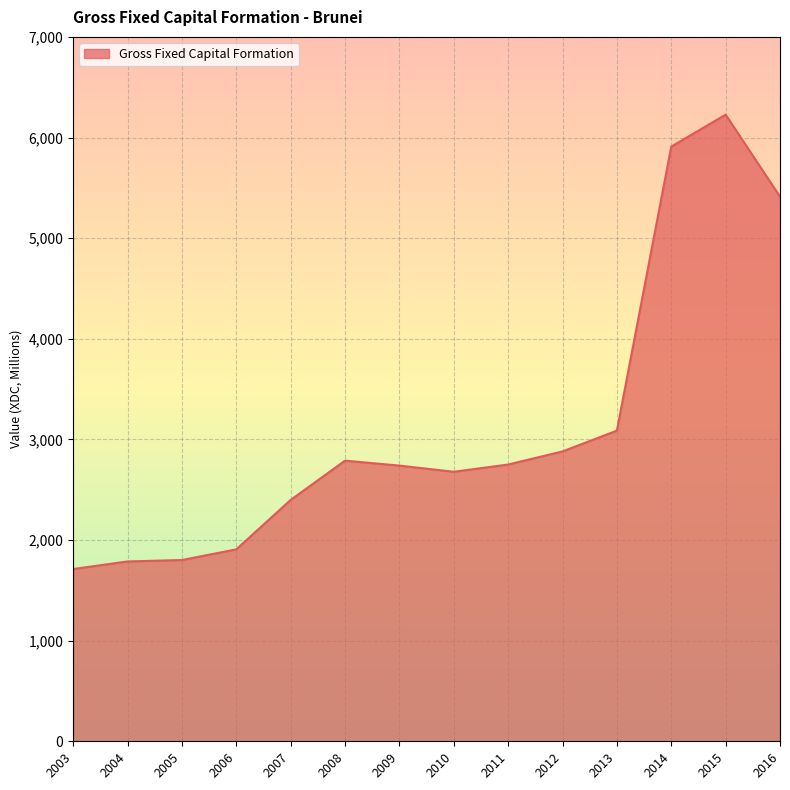

What is the ratio of the value at 2007 to the value at 2003?

1.4